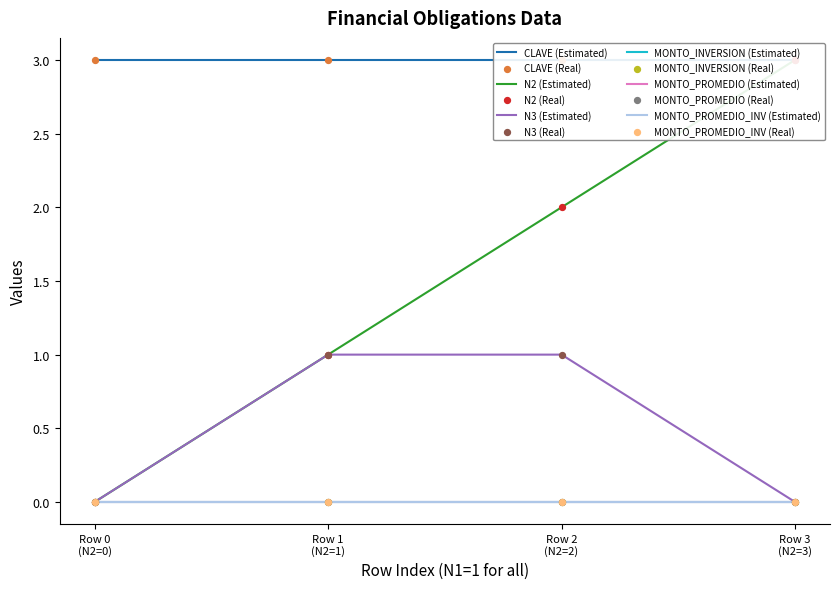

Which series reaches the maximum Y coordinate?

CLAVE